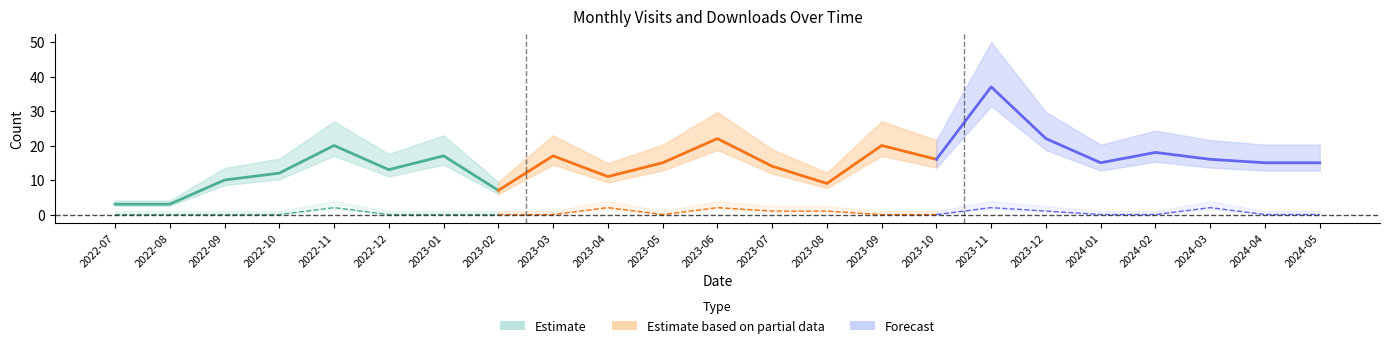

How many positive values does the monthly_download_resource series have?

8